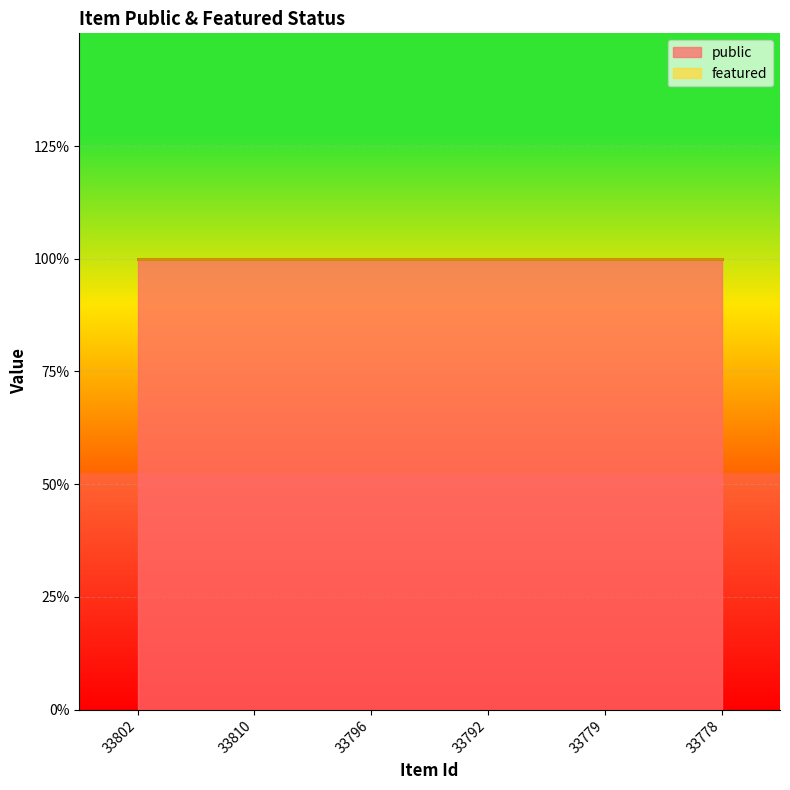

True or false: public and featured intersect in this chart.

False